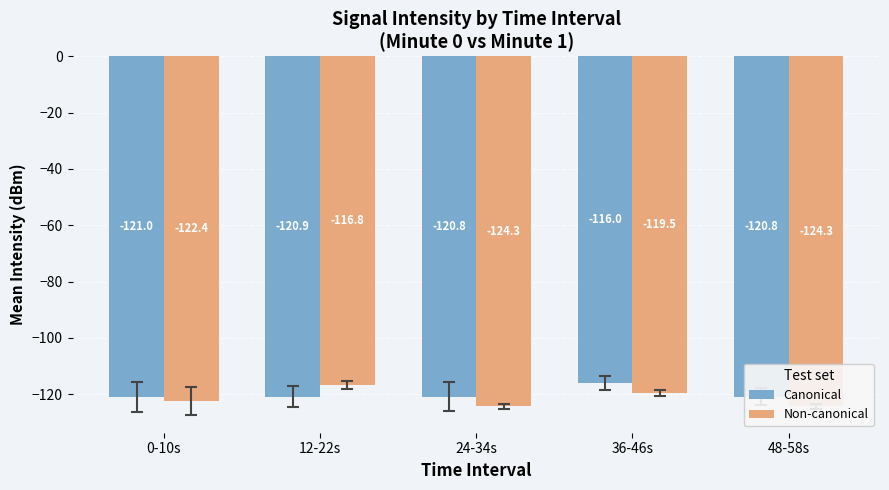

Which series changed the most between 12-22s and 24-34s?

Non-canonical